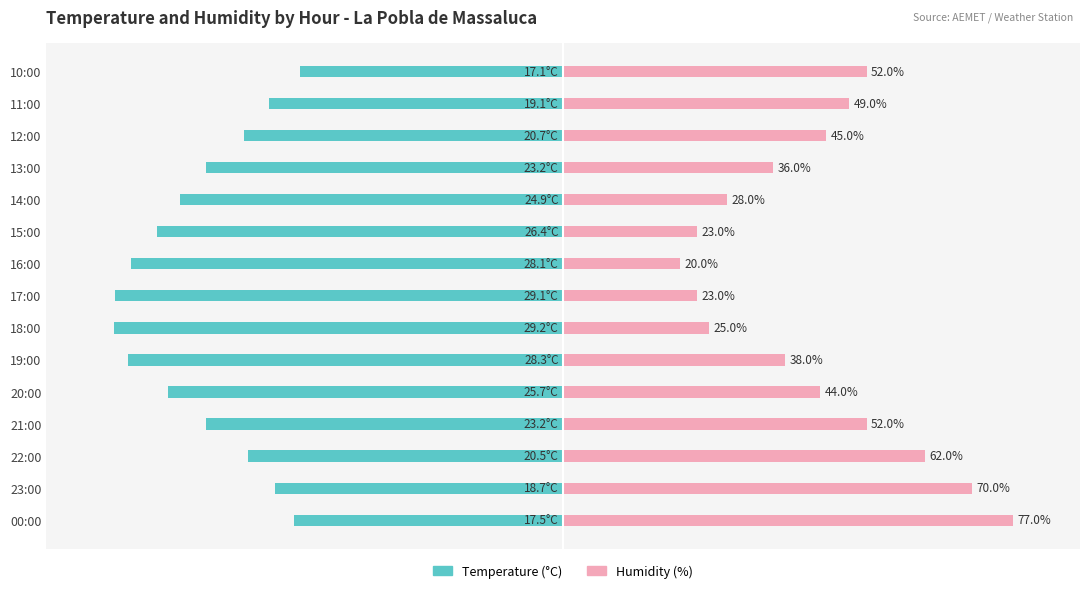

How many data points does each series have?

15